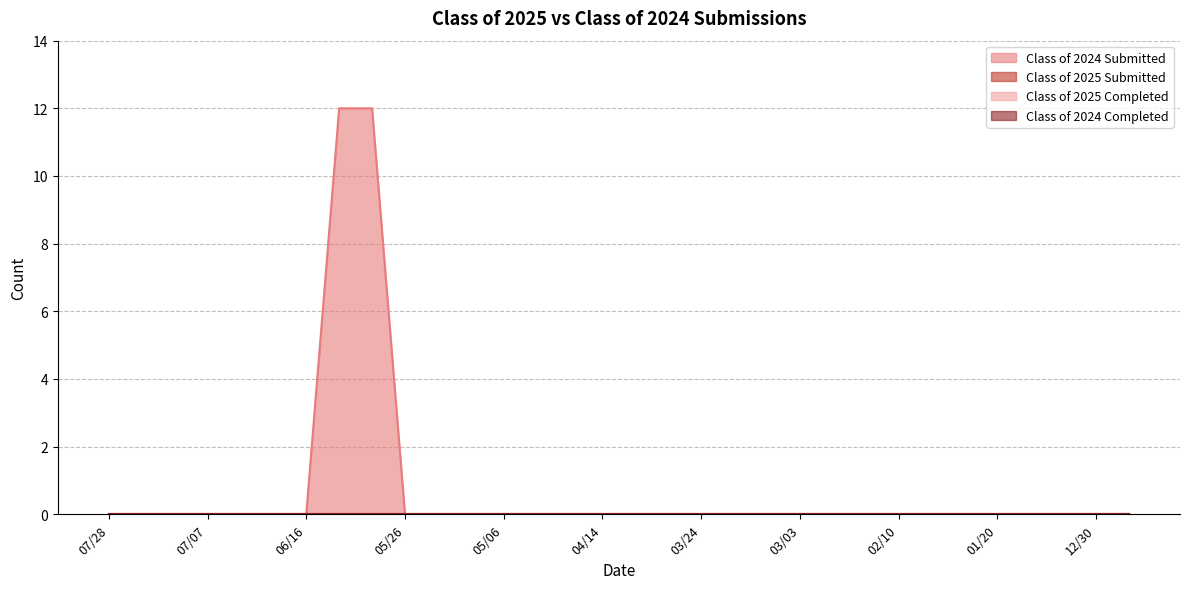

Is the value of Class of 2024 Submitted at 07/07 greater than the value of Class of 2025 Completed at 07/14?

No